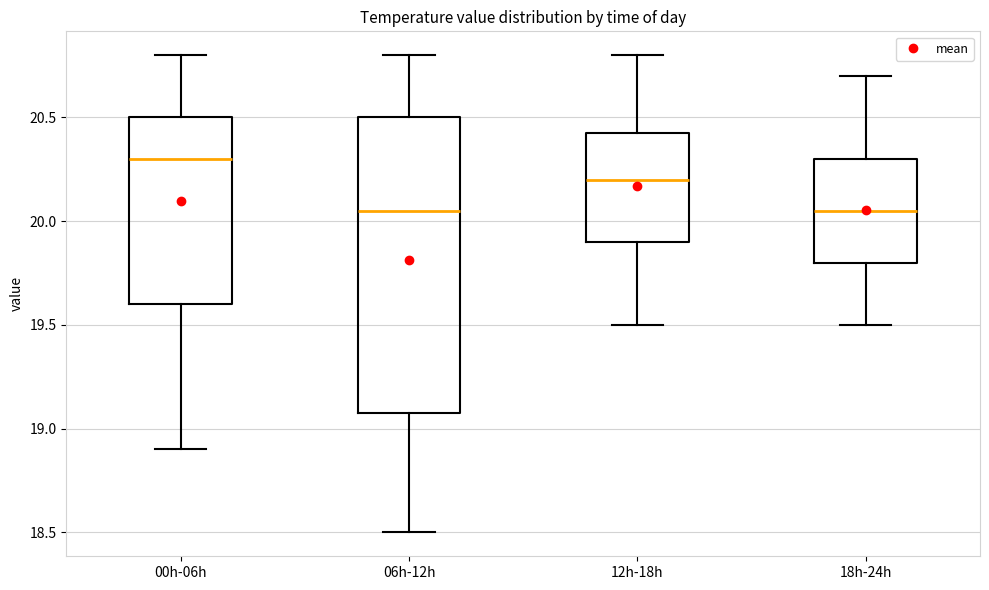

Which box is the tallest, from its lower edge to its upper edge?

06h-12h